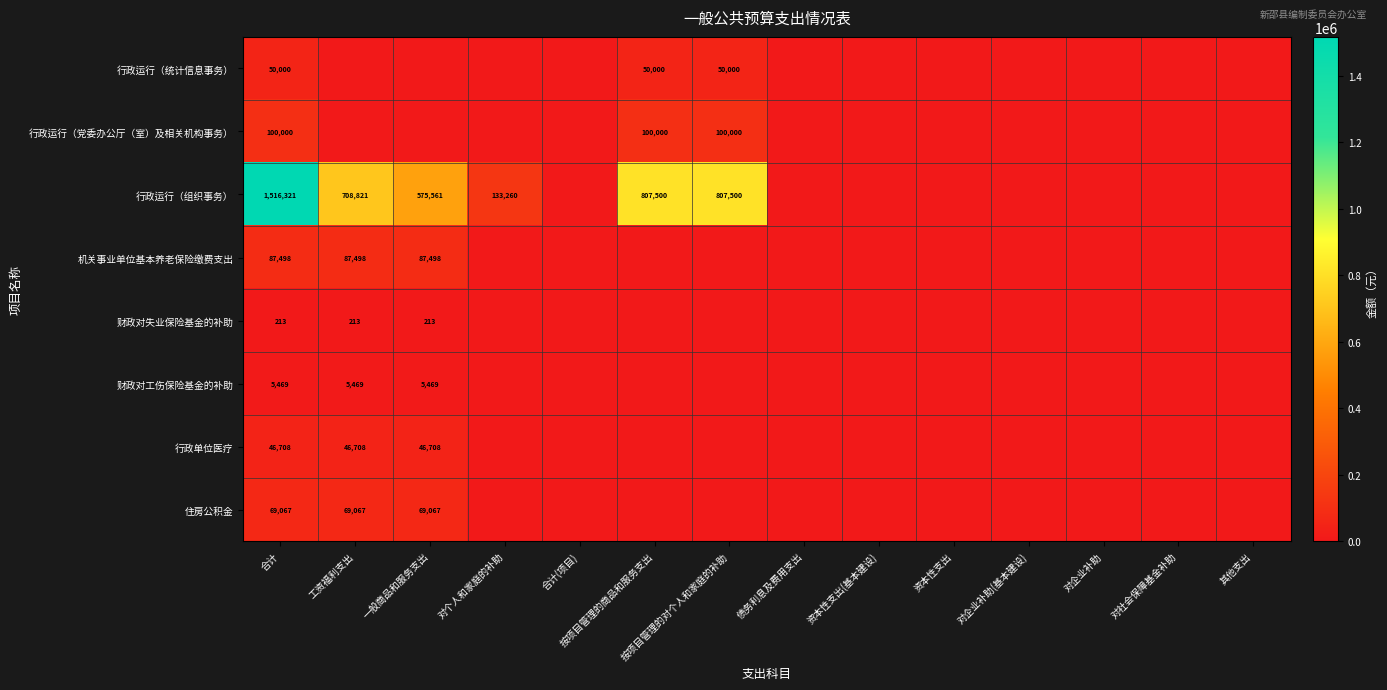

What is the total value across all series at 合计?

1875276